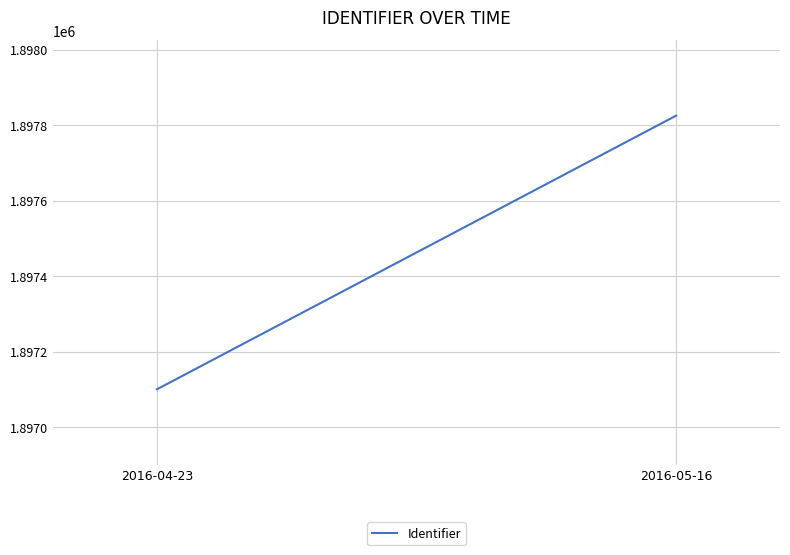

The value at 2016-04-23 is 1317388. True or false?

False